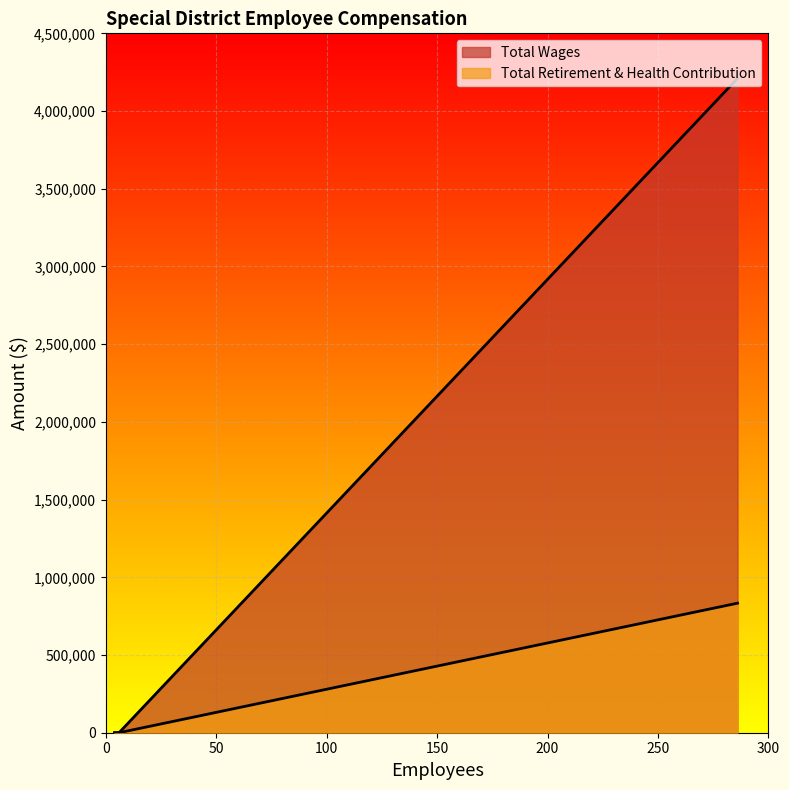

Which has a higher value, 286 or 4?

286